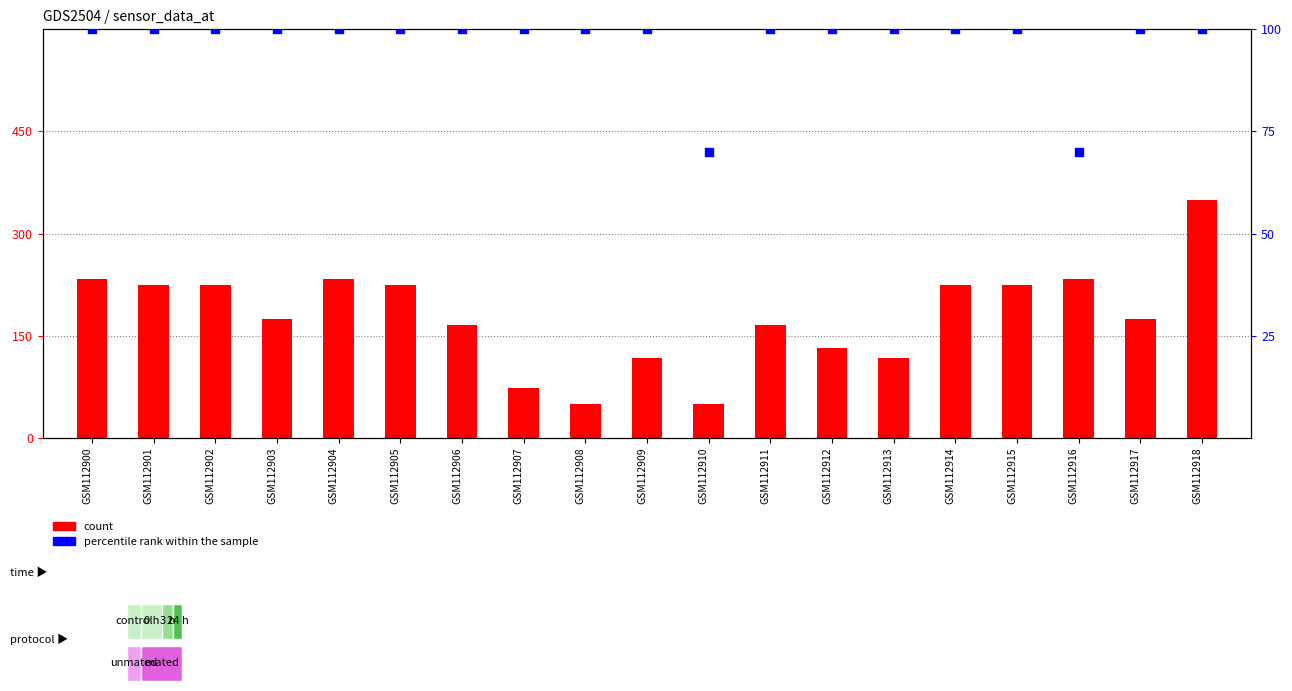

Which series reaches the minimum Y coordinate?

count